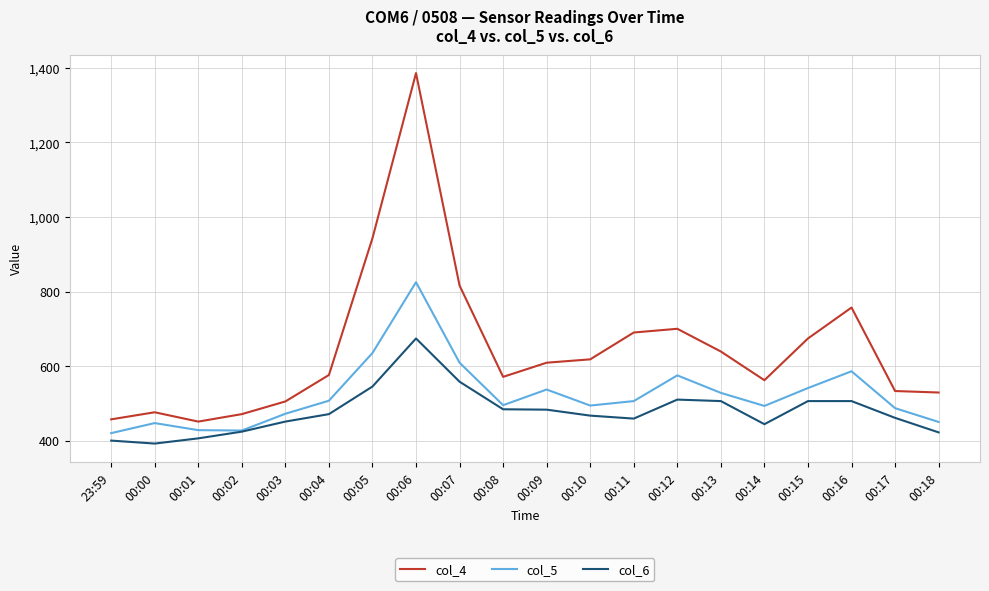

Which label corresponds to the largest value in the chart?

00:06